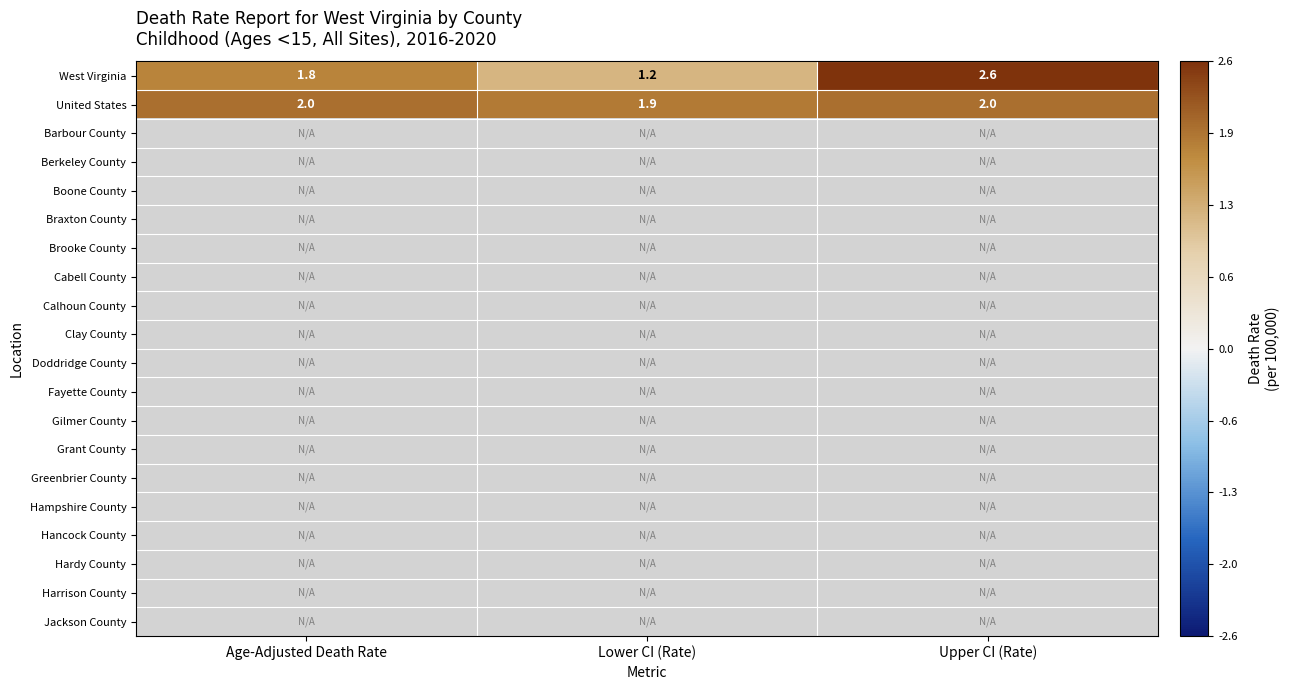

Which label corresponds to the smallest value in the chart?

Lower CI (Rate)